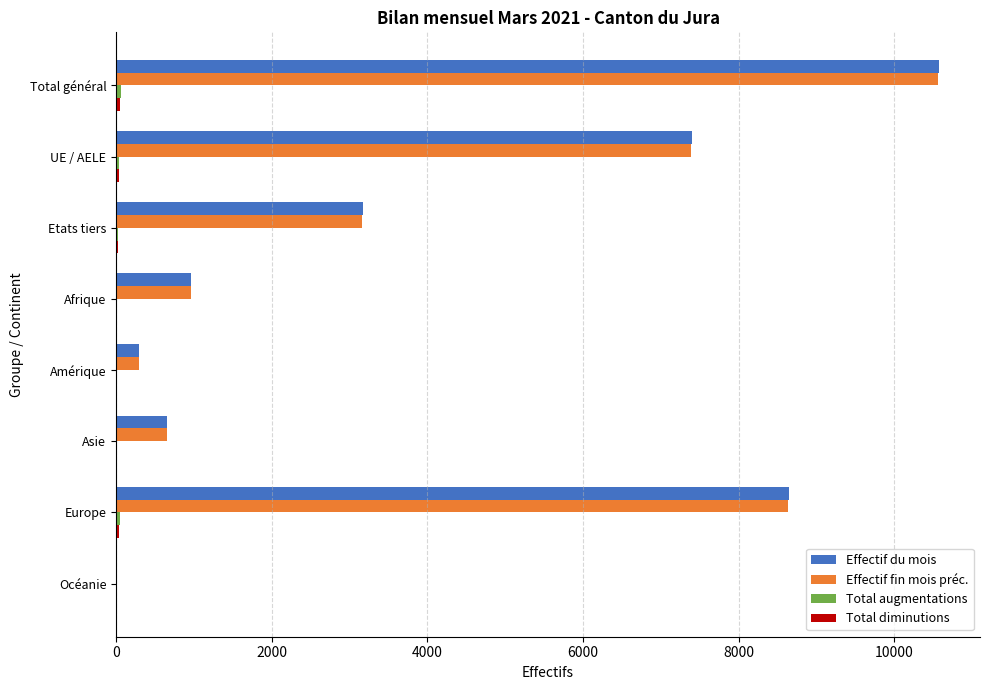

Which series changed the most between Europe and Océanie?

Effectif du mois